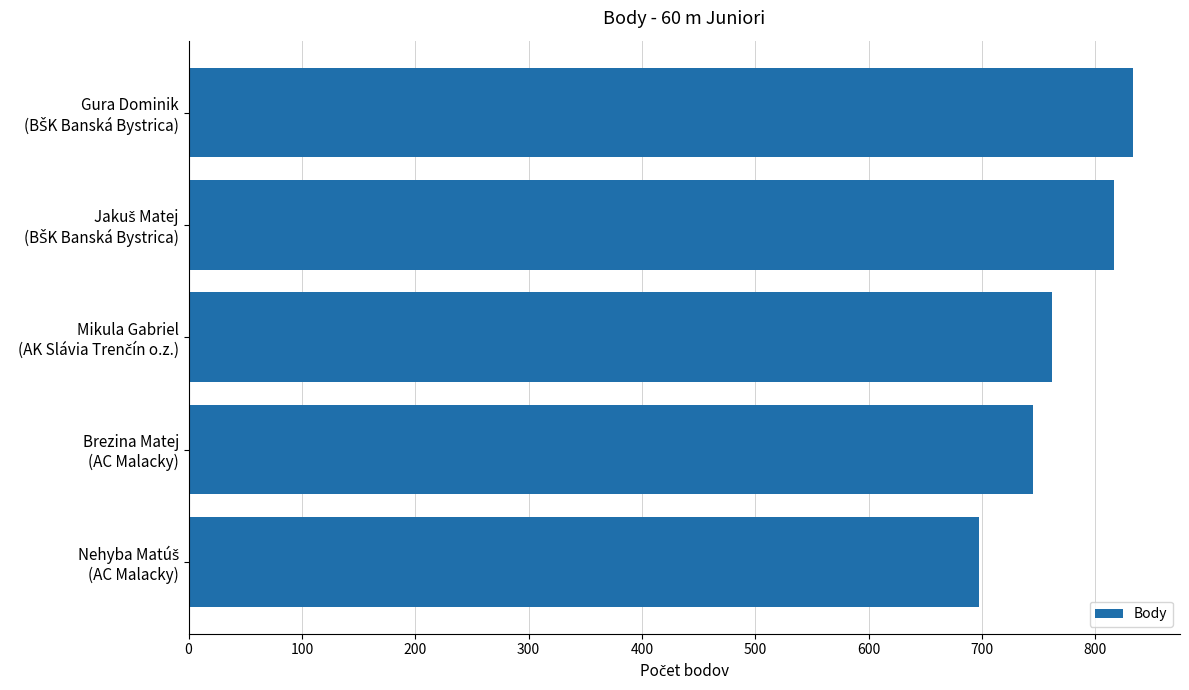

What is the value of the 1st bar from the top?

833